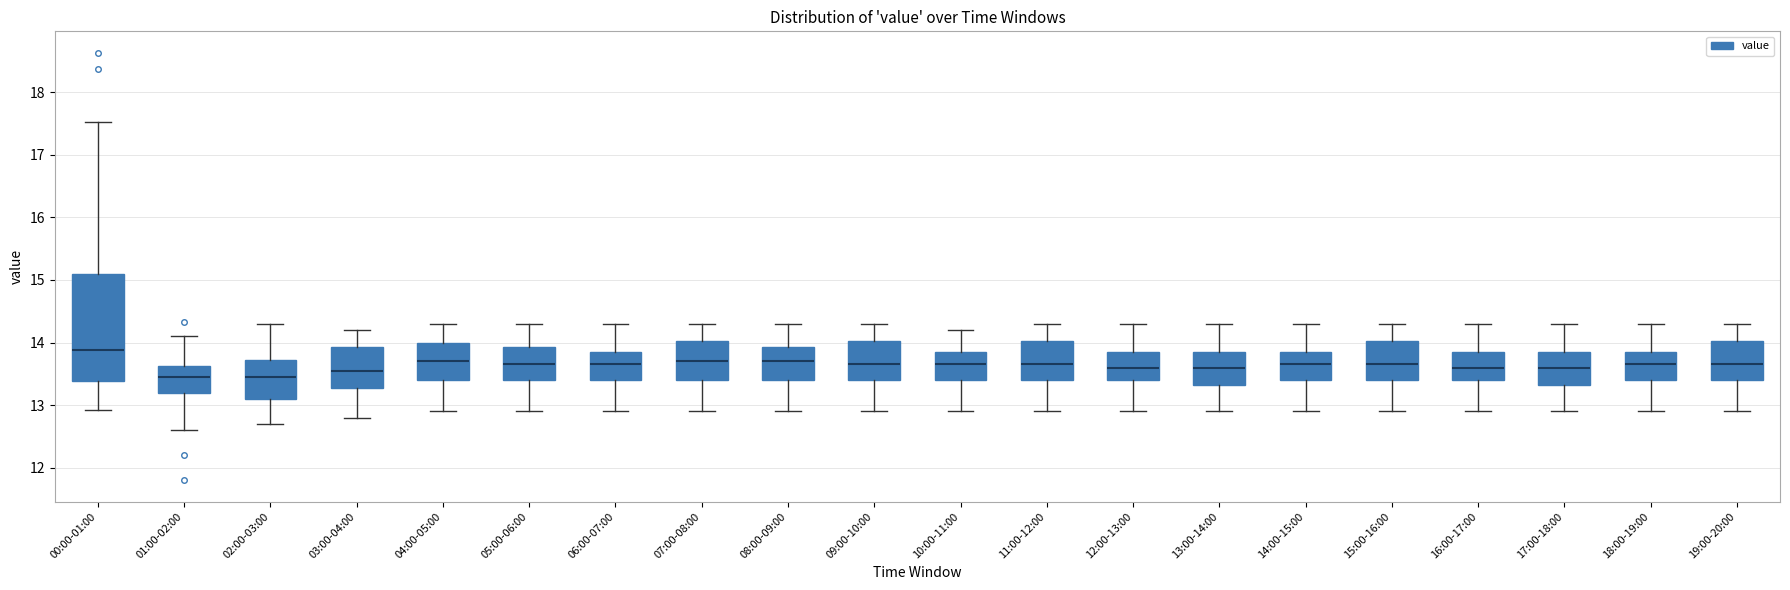

Reading left to right, read every box against the y-axis: the position of its median line, the range the box covers, and the ends of its whiskers. The values are not printed on the chart, so give them approximately, as read against the axis.

00:00-01:00: median 13.9, box 13.4 to 15.1, whiskers 12.9 to 17.5
01:00-02:00: median 13.5, box 13.2 to 13.6, whiskers 12.6 to 14.1
02:00-03:00: median 13.5, box 13.1 to 13.7, whiskers 12.7 to 14.3
03:00-04:00: median 13.6, box 13.3 to 13.9, whiskers 12.8 to 14.2
04:00-05:00: median 13.7, box 13.4 to 14.0, whiskers 12.9 to 14.3
05:00-06:00: median 13.7, box 13.4 to 13.9, whiskers 12.9 to 14.3
06:00-07:00: median 13.7, box 13.4 to 13.9, whiskers 12.9 to 14.3
07:00-08:00: median 13.7, box 13.4 to 14.0, whiskers 12.9 to 14.3
08:00-09:00: median 13.7, box 13.4 to 13.9, whiskers 12.9 to 14.3
09:00-10:00: median 13.7, box 13.4 to 14.0, whiskers 12.9 to 14.3
10:00-11:00: median 13.7, box 13.4 to 13.9, whiskers 12.9 to 14.2
11:00-12:00: median 13.7, box 13.4 to 14.0, whiskers 12.9 to 14.3
12:00-13:00: median 13.6, box 13.4 to 13.9, whiskers 12.9 to 14.3
13:00-14:00: median 13.6, box 13.3 to 13.9, whiskers 12.9 to 14.3
14:00-15:00: median 13.7, box 13.4 to 13.9, whiskers 12.9 to 14.3
15:00-16:00: median 13.7, box 13.4 to 14.0, whiskers 12.9 to 14.3
16:00-17:00: median 13.6, box 13.4 to 13.9, whiskers 12.9 to 14.3
17:00-18:00: median 13.6, box 13.3 to 13.9, whiskers 12.9 to 14.3
18:00-19:00: median 13.7, box 13.4 to 13.9, whiskers 12.9 to 14.3
19:00-20:00: median 13.7, box 13.4 to 14.0, whiskers 12.9 to 14.3